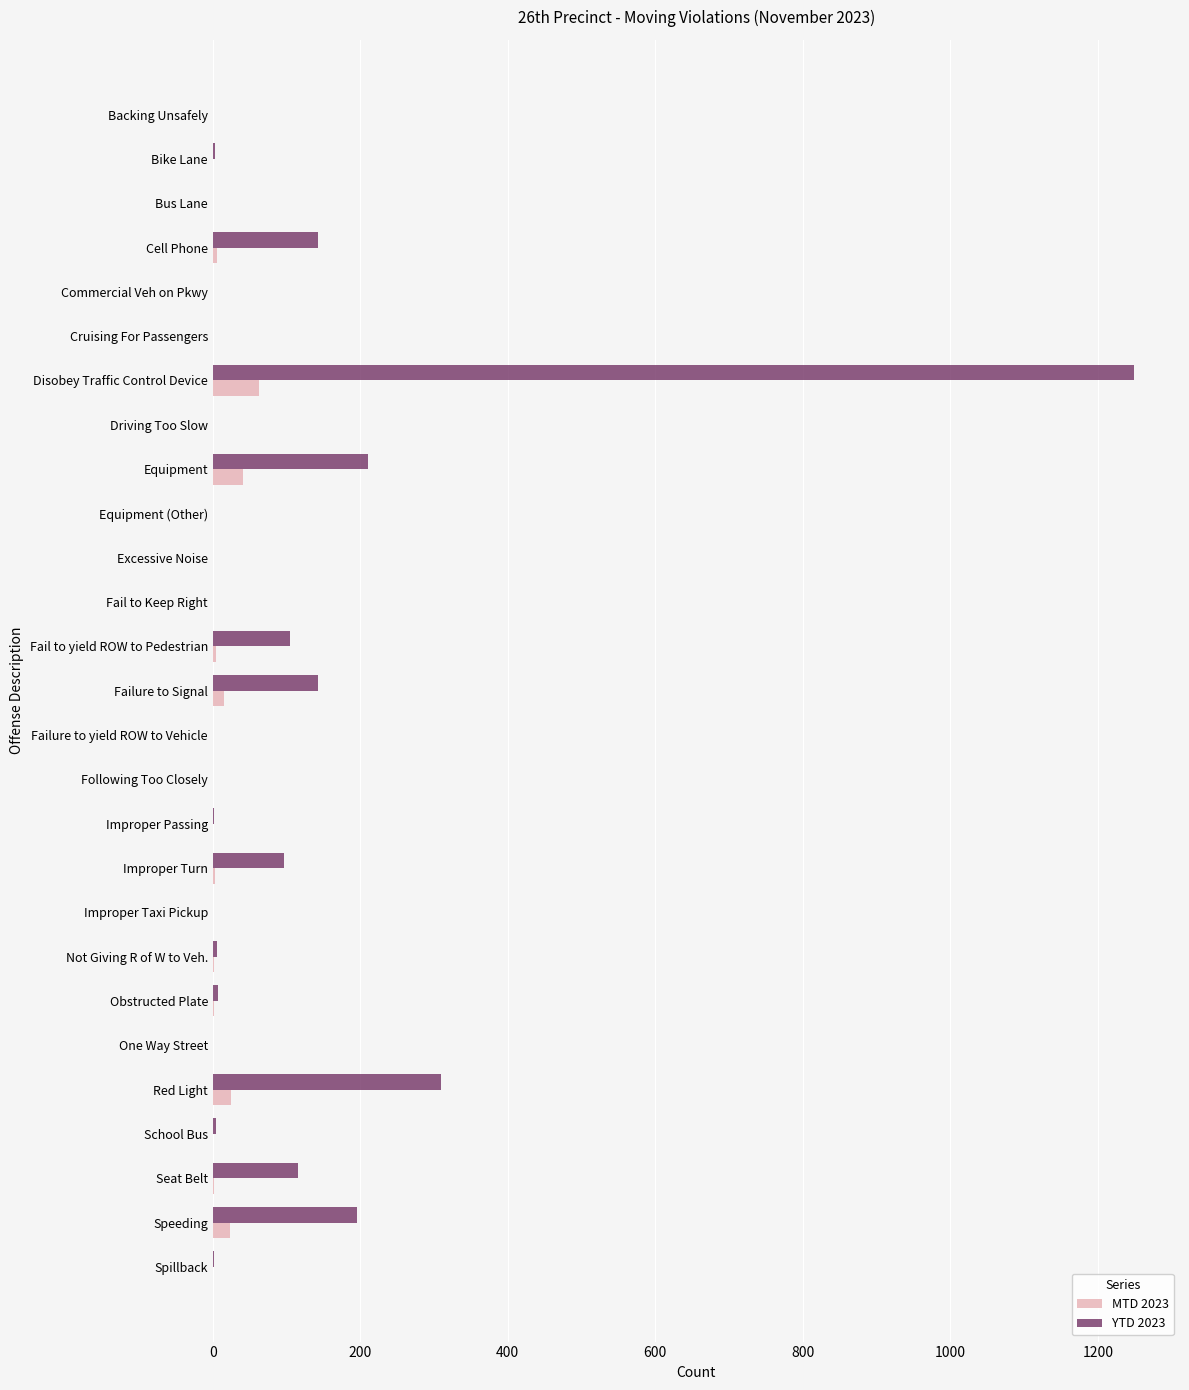

True or false: MTD 2023 has a value of 0 at Improper Taxi Pickup.

True